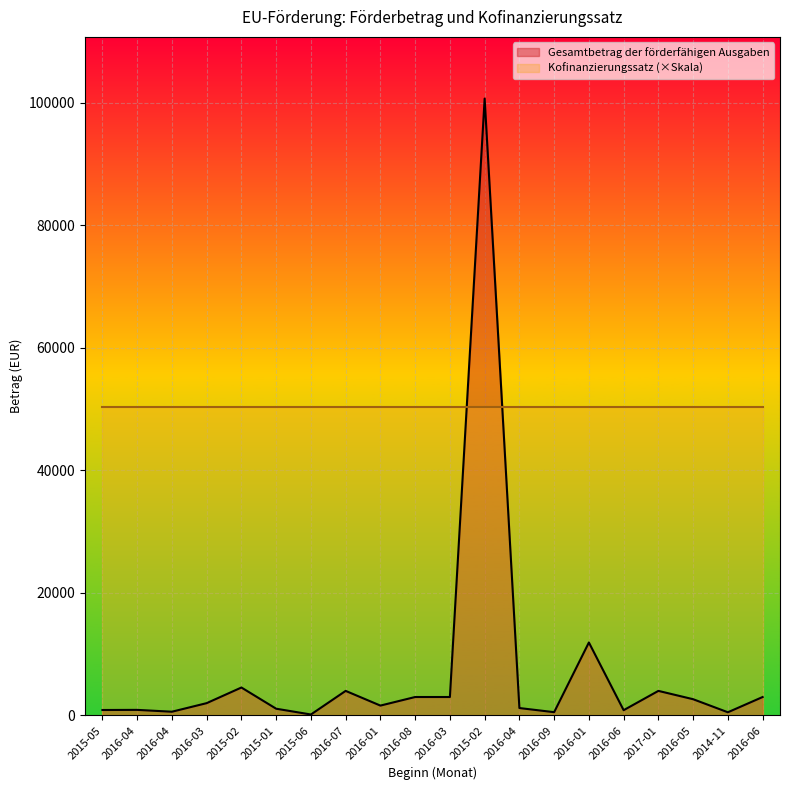

Does the chart display data point markers on the line(s)?

No